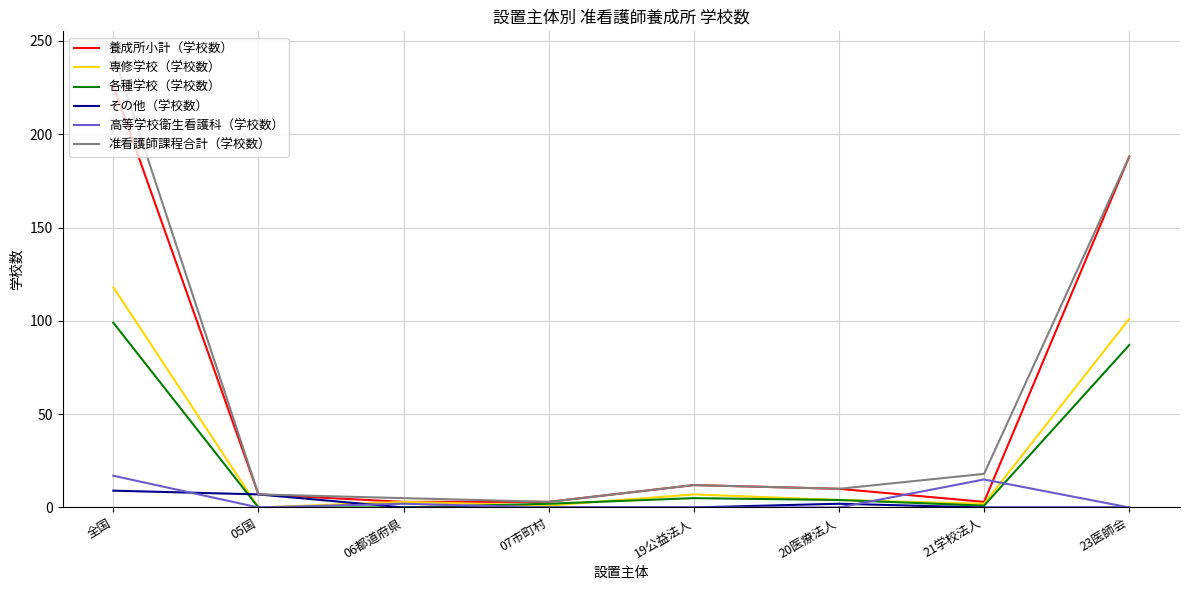

At which category is the sum across all series the highest?

全国